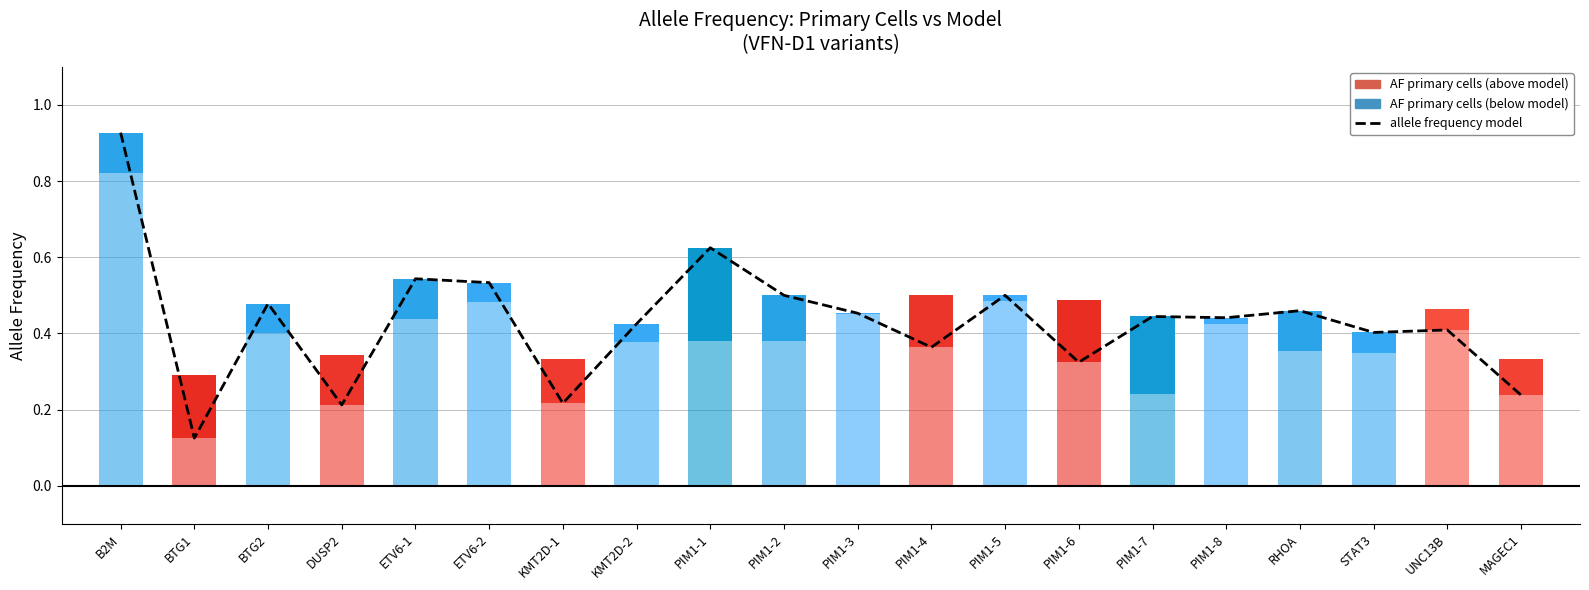

What is the value of the 1st bar from the left?

0.9